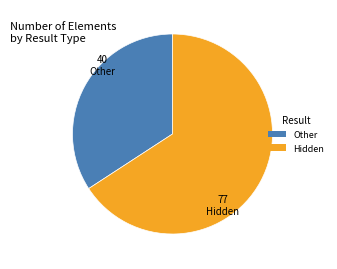

Is there a majority slice in this chart?

Yes